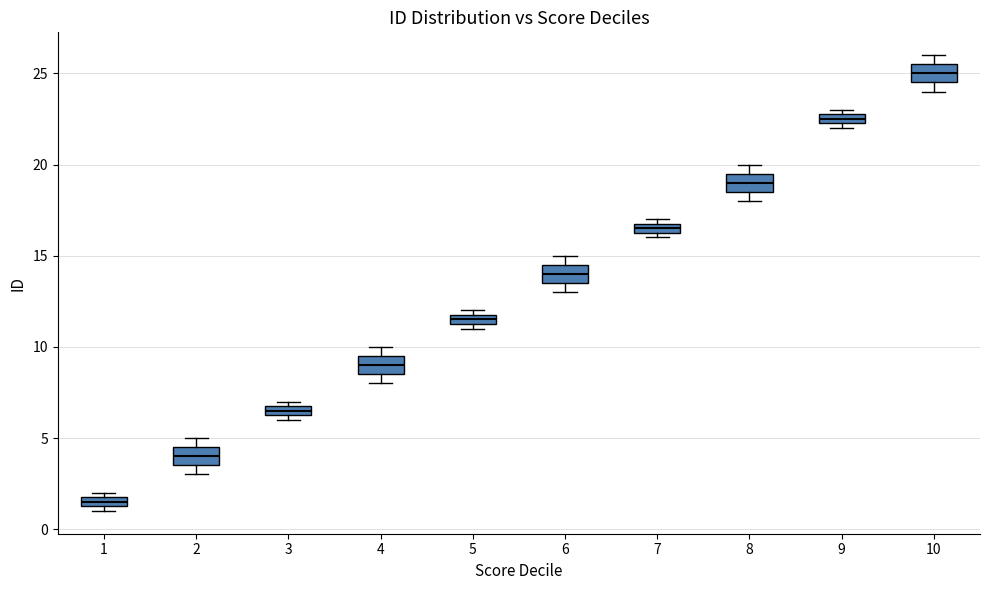

Where does the median line of the box at x = 10 sit on the y-axis? The values are not printed on the chart, so give them approximately, as read against the axis.

25.0